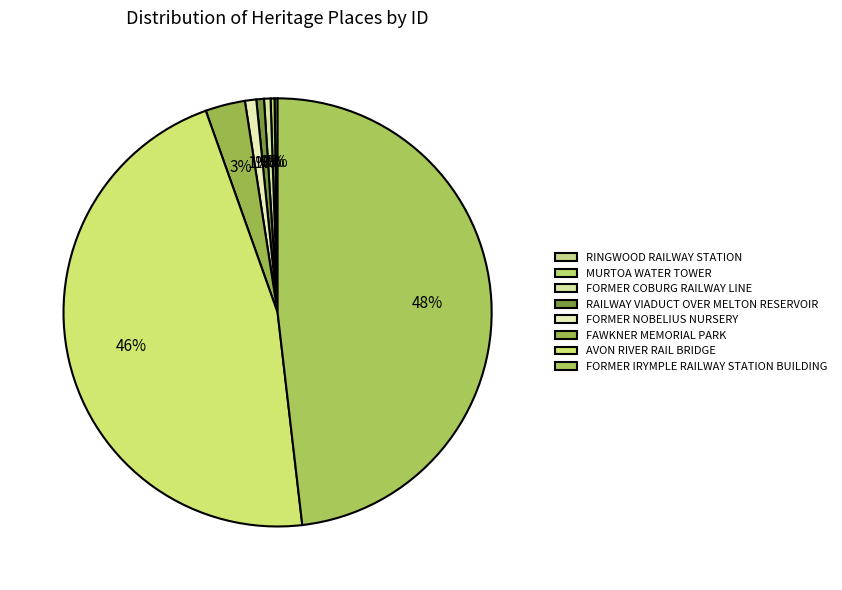

To the nearest percent, what is the combined percentage of RINGWOOD RAILWAY STATION and FORMER NOBELIUS NURSERY?

1%